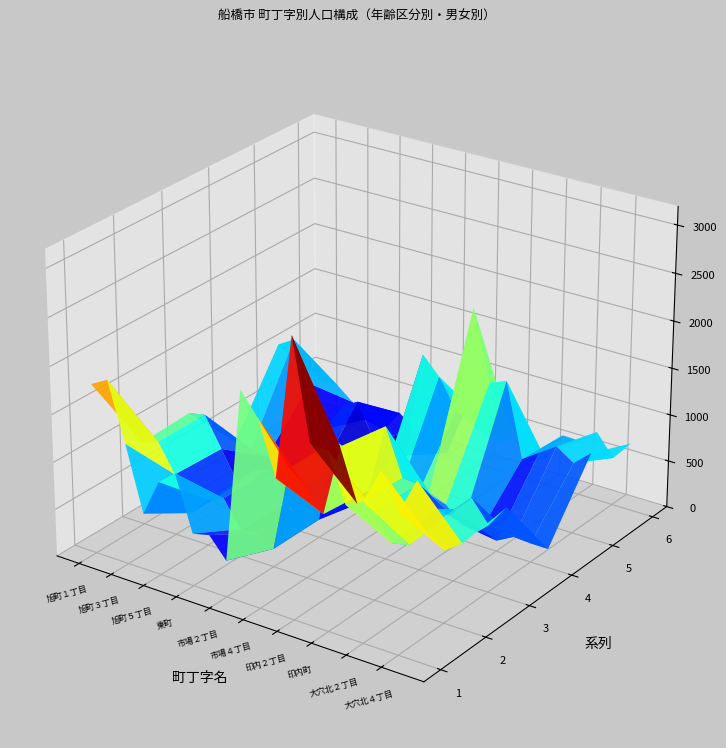

Reading left to right, what are all the values shown in this chart?

総数: 1788	1885	1274	592	983	1129	552	595	384	2203	1971	1412	2901	1873	1859	1368	1460	1828	1466	1839
男: 882	944	649	288	487	559	288	302	191	1101	967	735	1492	953	952	658	698	890	757	888
女: 906	941	625	304	496	570	264	293	193	1102	1004	677	1409	920	907	710	762	938	709	951
15歳未満: 300	275	245	152	309	106	42	118	79	243	192	194	408	332	164	141	114	212	200	199
15～64歳: 1091	1197	761	310	618	719	346	426	286	1439	1254	938	2090	1346	1417	633	759	877	755	917
65歳以上: 397	413	268	130	56	304	164	51	19	521	525	280	403	195	278	594	587	739	511	723